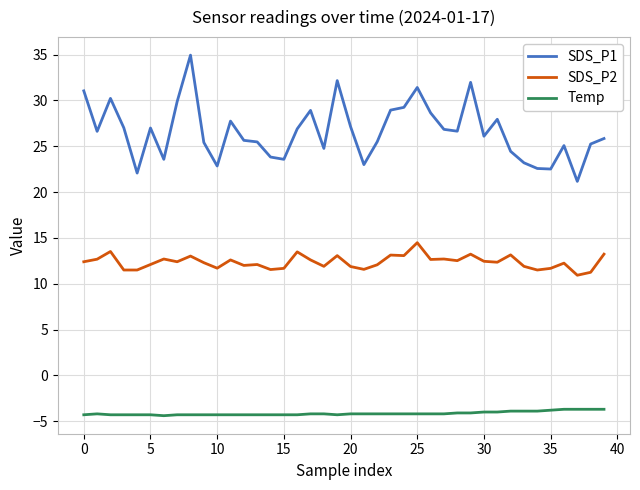

What is the difference between the maximum and minimum values in the SDS_P1 series?

13.8